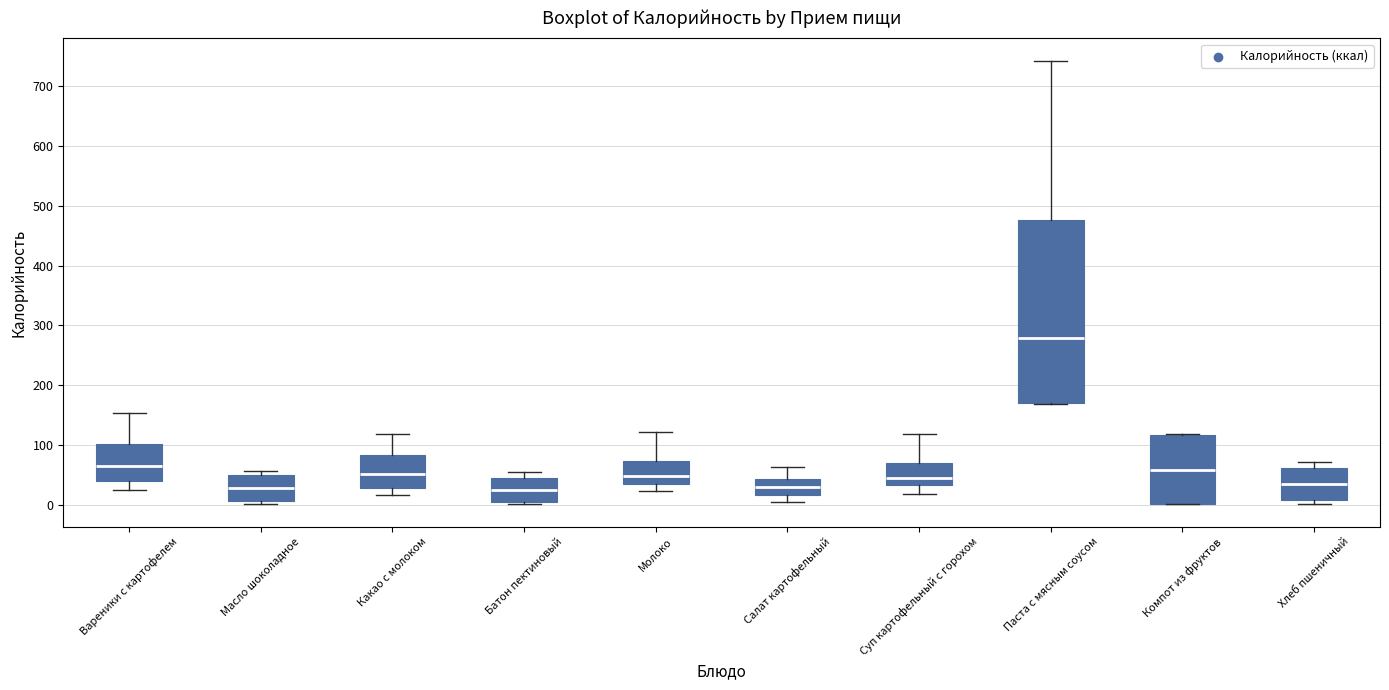

Which box is the tallest, from its lower edge to its upper edge?

Паста с мясным соусом